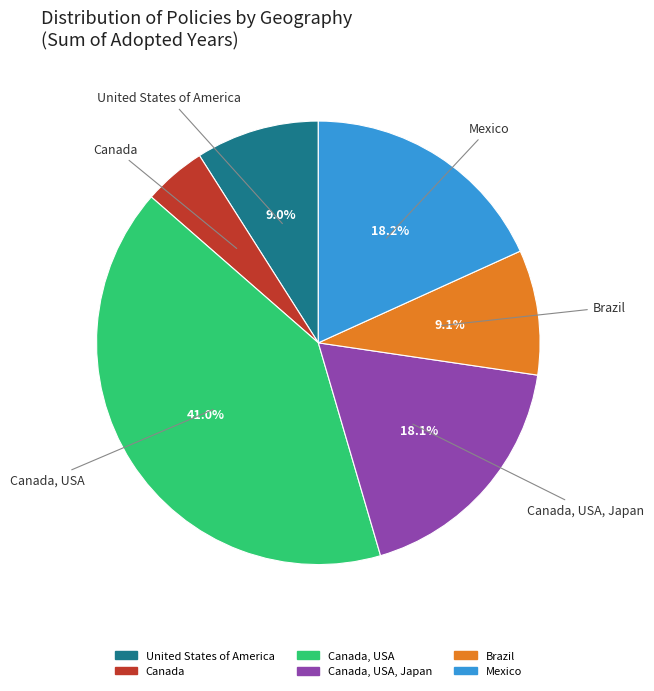

Is there a majority slice in this chart?

No